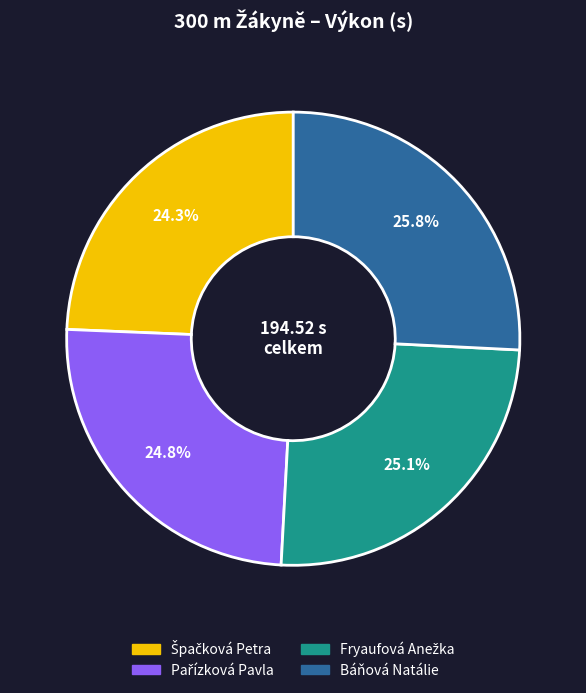

How much of the chart is everything except Báňová Natálie?

74.2%